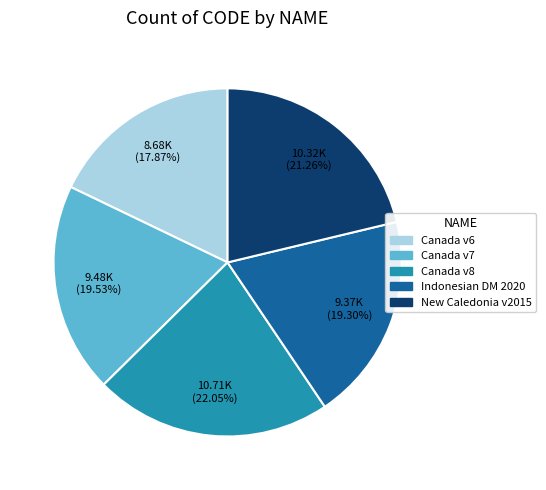

To the nearest percent, what is the difference between the largest and smallest slice percentages?

4%